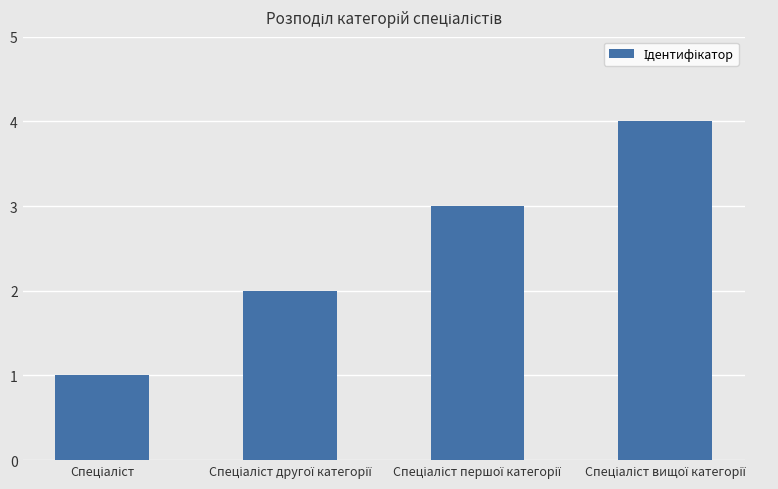

How many values are between 2 and 4?

3